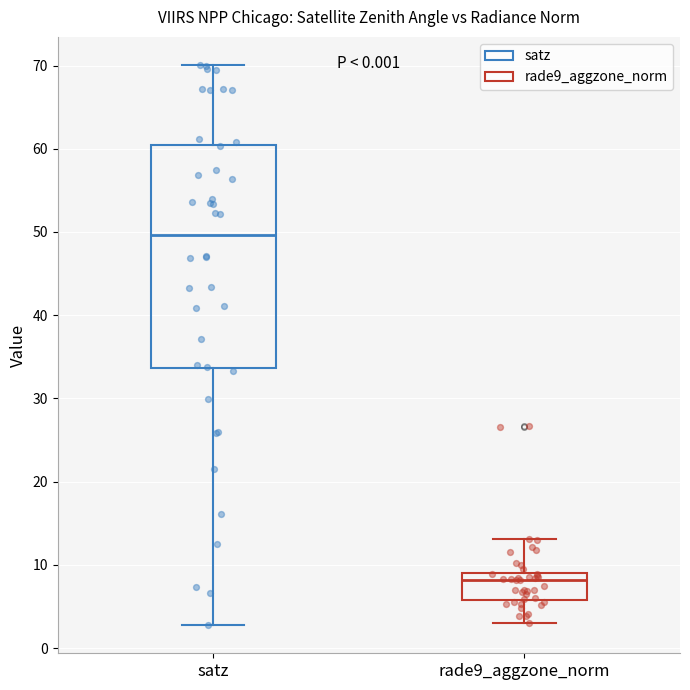

Comparing the boxes themselves (not the whiskers), which one is the tallest?

satz